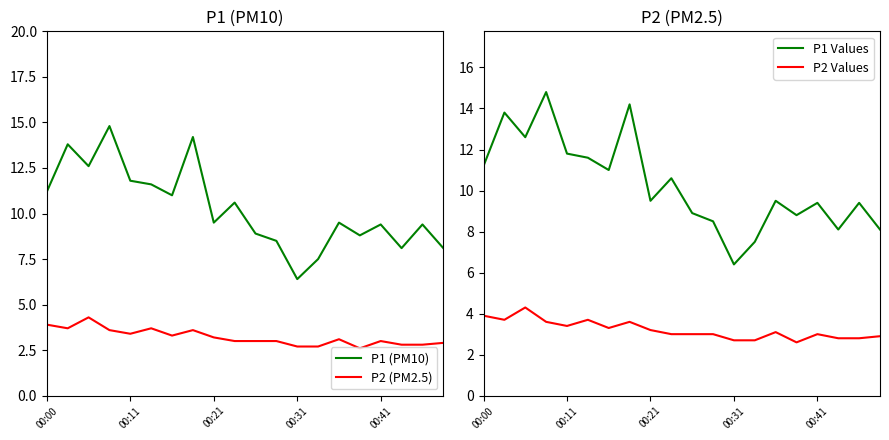

At which label does P1 (PM10) reach its minimum?

00:31